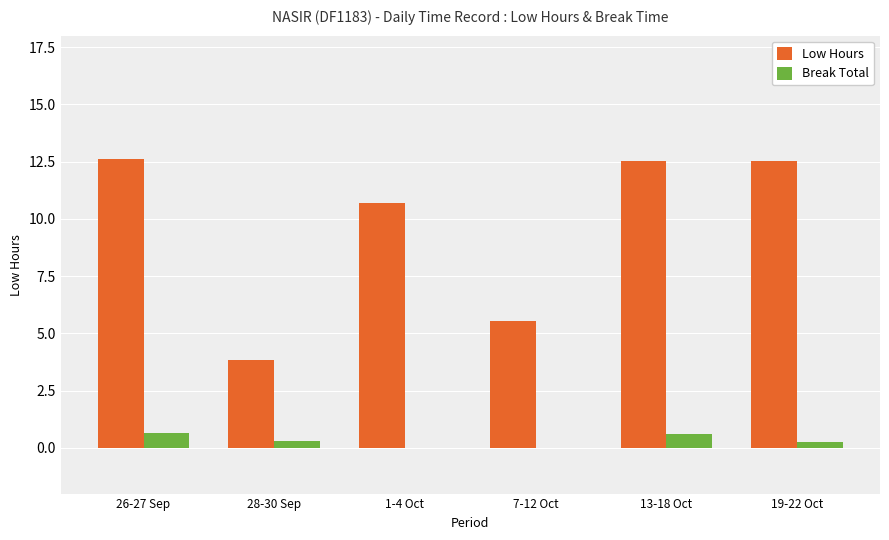

Is the value of Break Total at 26-27 Sep greater than the value of Low Hours at 26-27 Sep?

No